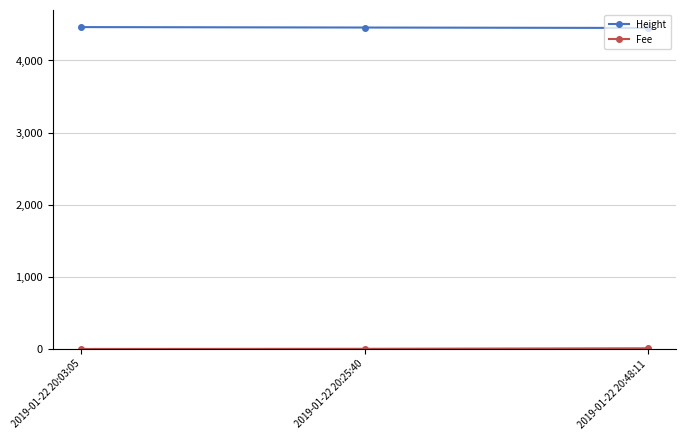

What is the average value of the Height series?

4457.0